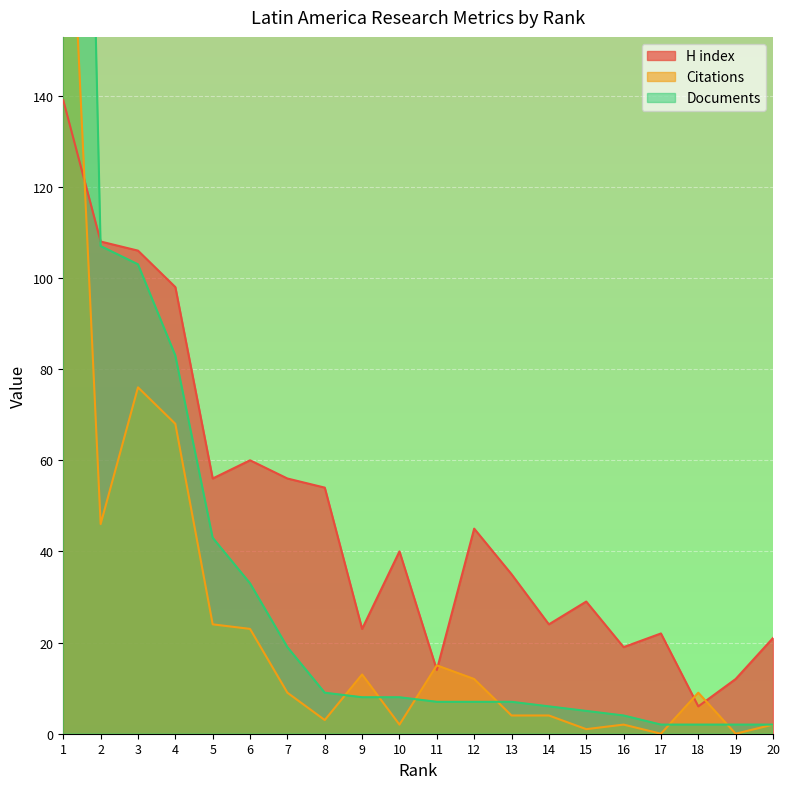

How many lines are shown in the chart?

3